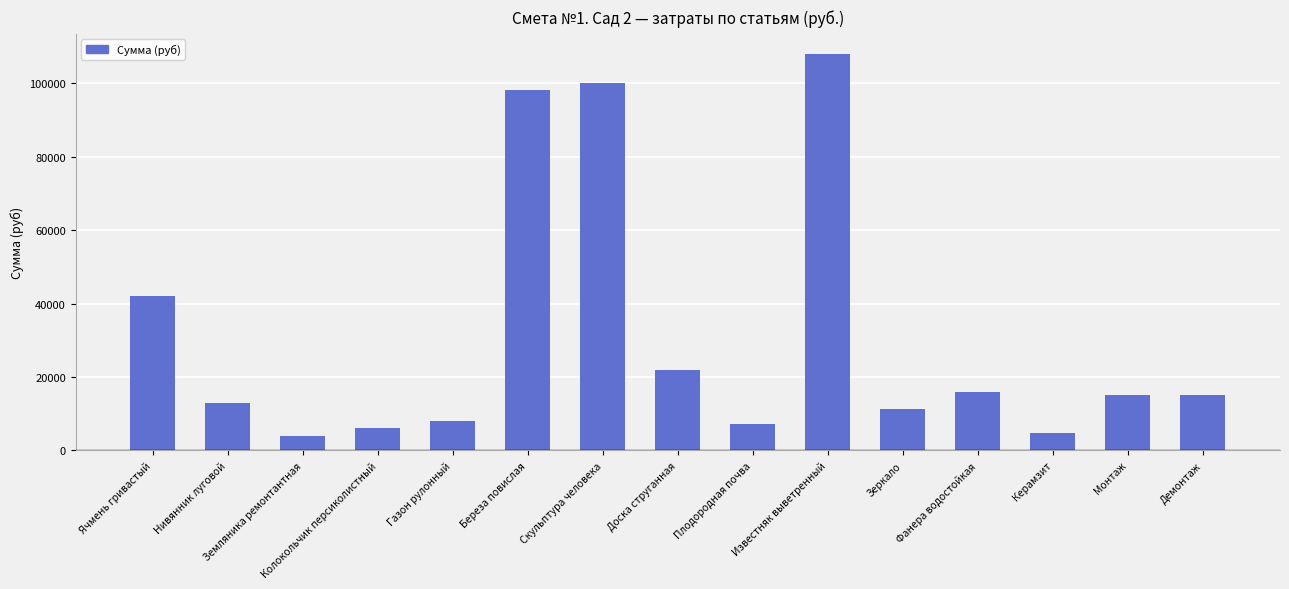

What is the difference between the maximum and minimum values?

104000